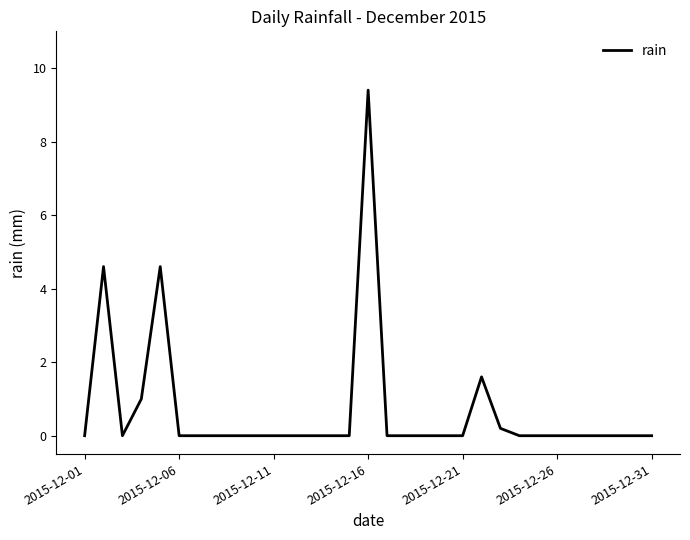

Reading left to right, extract all data points from this chart.

0.0	4.6	0.0	1.0	4.6	0.0	0.0	0.0	0.0	0.0	0.0	0.0	0.0	0.0	0.0	9.4	0.0	0.0	0.0	0.0	0.0	1.6	0.2	0.0	0.0	0.0	0.0	0.0	0.0	0.0	0.0